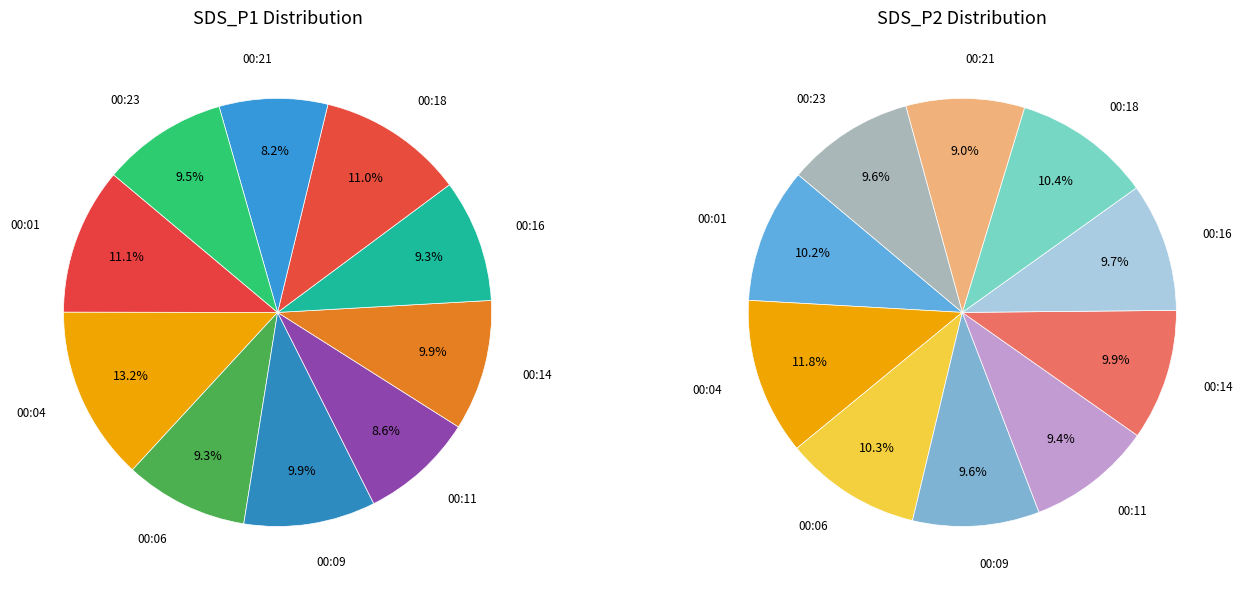

Do 20:00-22:30 and 00:00-02:30 together represent more than half of the pie?

No